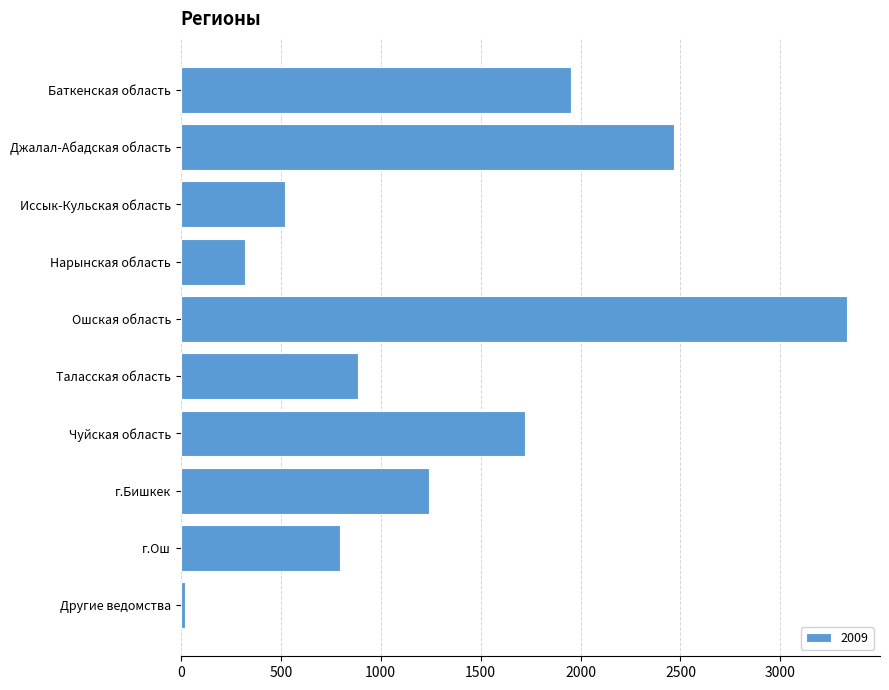

Which label corresponds to the largest value in the chart?

Ошская область